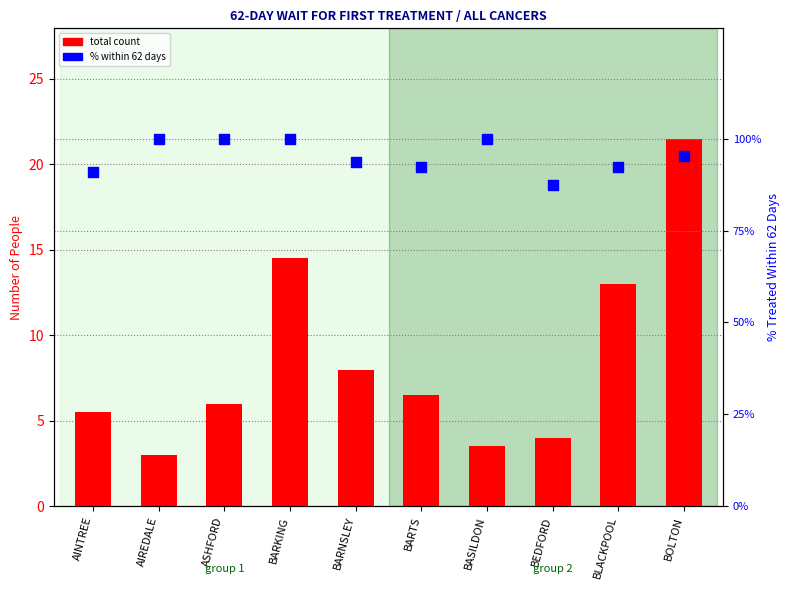

Which series has the largest Y range (max minus min)?

total count